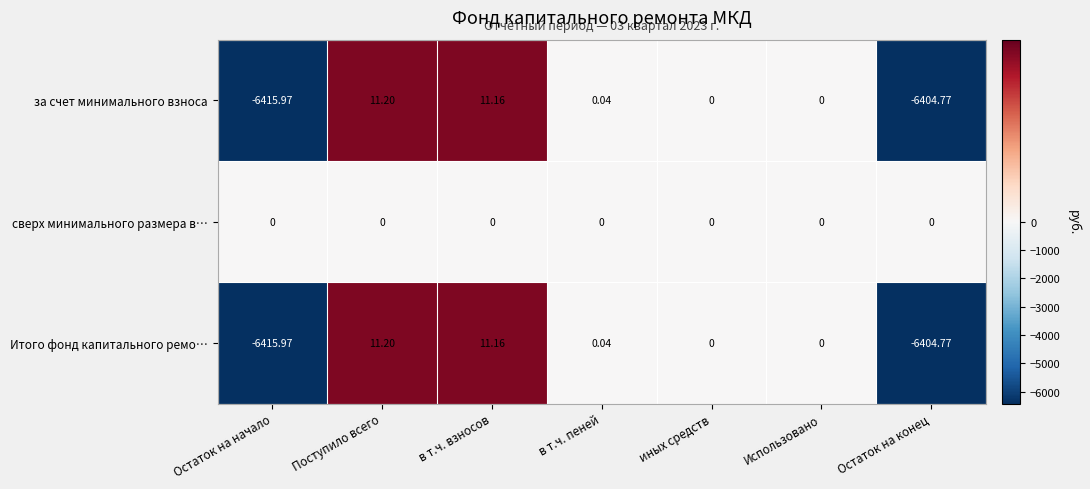

What is the total value across all series at Поступило всего?

22.4